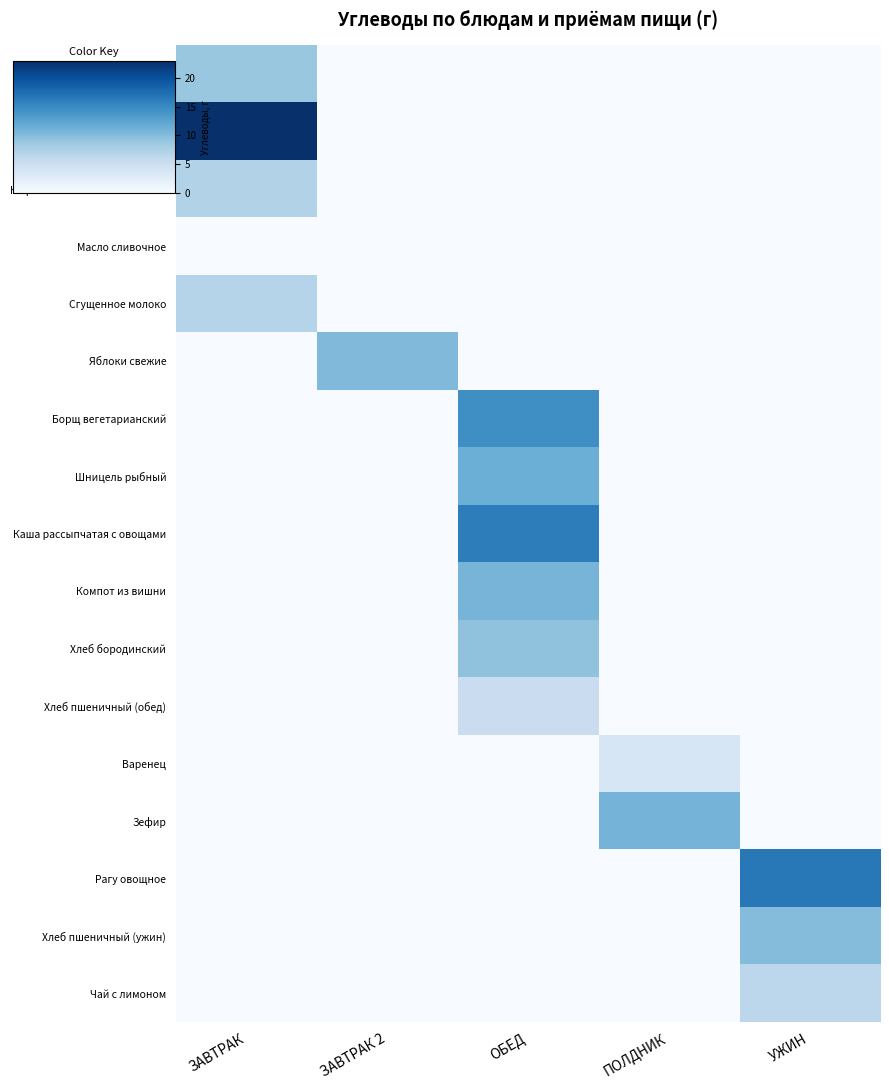

Reading right to left, transcribe all the data shown in this chart.

Батон: УЖИН=0.0	ПОЛДНИК=0.0	ОБЕД=0.0	ЗАВТРАК 2=0.0	ЗАВТРАК=0.4
Запеканка из творога: УЖИН=0.0	ПОЛДНИК=0.0	ОБЕД=0.0	ЗАВТРАК 2=0.0	ЗАВТРАК=1.0
Кофейный напиток с молоком: УЖИН=0.0	ПОЛДНИК=0.0	ОБЕД=0.0	ЗАВТРАК 2=0.0	ЗАВТРАК=0.3
Масло сливочное: УЖИН=0.0	ПОЛДНИК=0.0	ОБЕД=0.0	ЗАВТРАК 2=0.0	ЗАВТРАК=0.0
Сгущенное молоко: УЖИН=0.0	ПОЛДНИК=0.0	ОБЕД=0.0	ЗАВТРАК 2=0.0	ЗАВТРАК=0.3
Яблоки свежие: УЖИН=0.0	ПОЛДНИК=0.0	ОБЕД=0.0	ЗАВТРАК 2=0.4	ЗАВТРАК=0.0
Борщ вегетарианский: УЖИН=0.0	ПОЛДНИК=0.0	ОБЕД=0.6	ЗАВТРАК 2=0.0	ЗАВТРАК=0.0
Шницель рыбный: УЖИН=0.0	ПОЛДНИК=0.0	ОБЕД=0.5	ЗАВТРАК 2=0.0	ЗАВТРАК=0.0
Каша рассыпчатая с овощами: УЖИН=0.0	ПОЛДНИК=0.0	ОБЕД=0.7	ЗАВТРАК 2=0.0	ЗАВТРАК=0.0
Компот из вишни: УЖИН=0.0	ПОЛДНИК=0.0	ОБЕД=0.5	ЗАВТРАК 2=0.0	ЗАВТРАК=0.0
Хлеб бородинский: УЖИН=0.0	ПОЛДНИК=0.0	ОБЕД=0.4	ЗАВТРАК 2=0.0	ЗАВТРАК=0.0
Хлеб пшеничный (обед): УЖИН=0.0	ПОЛДНИК=0.0	ОБЕД=0.2	ЗАВТРАК 2=0.0	ЗАВТРАК=0.0
Варенец: УЖИН=0.0	ПОЛДНИК=0.2	ОБЕД=0.0	ЗАВТРАК 2=0.0	ЗАВТРАК=0.0
Зефир: УЖИН=0.0	ПОЛДНИК=0.5	ОБЕД=0.0	ЗАВТРАК 2=0.0	ЗАВТРАК=0.0
Рагу овощное: УЖИН=0.7	ПОЛДНИК=0.0	ОБЕД=0.0	ЗАВТРАК 2=0.0	ЗАВТРАК=0.0
Хлеб пшеничный (ужин): УЖИН=0.4	ПОЛДНИК=0.0	ОБЕД=0.0	ЗАВТРАК 2=0.0	ЗАВТРАК=0.0
Чай с лимоном: УЖИН=0.3	ПОЛДНИК=0.0	ОБЕД=0.0	ЗАВТРАК 2=0.0	ЗАВТРАК=0.0